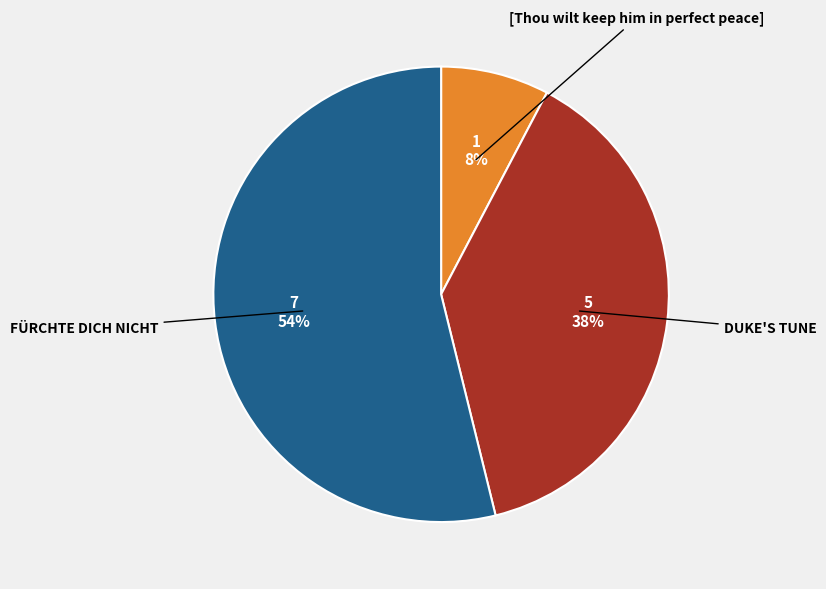

Does any single category account for the majority?

Yes